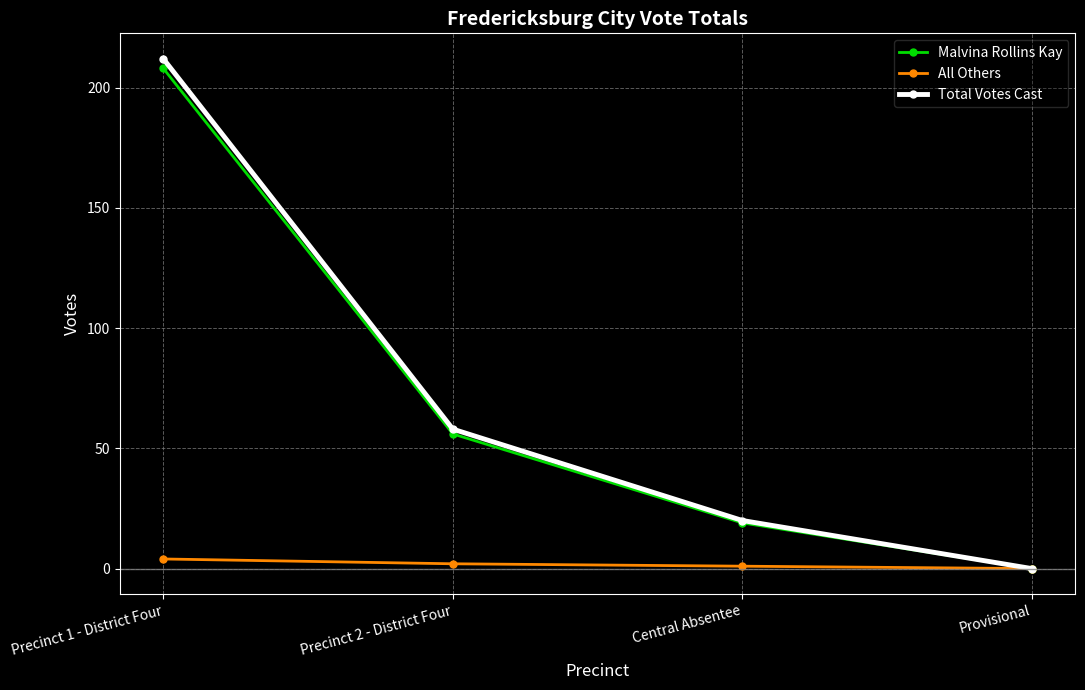

How many lines are shown in the chart?

3